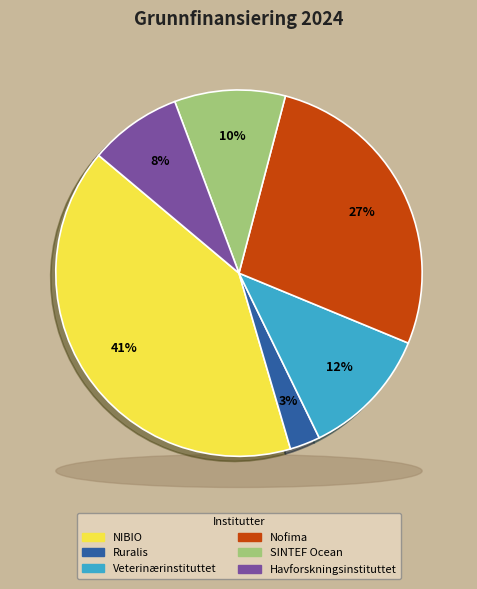

Rank the categories by value from highest to lowest.

NIBIO, Nofima, Veterinærinstituttet, SINTEF Ocean, Havforskningsinstituttet, Ruralis